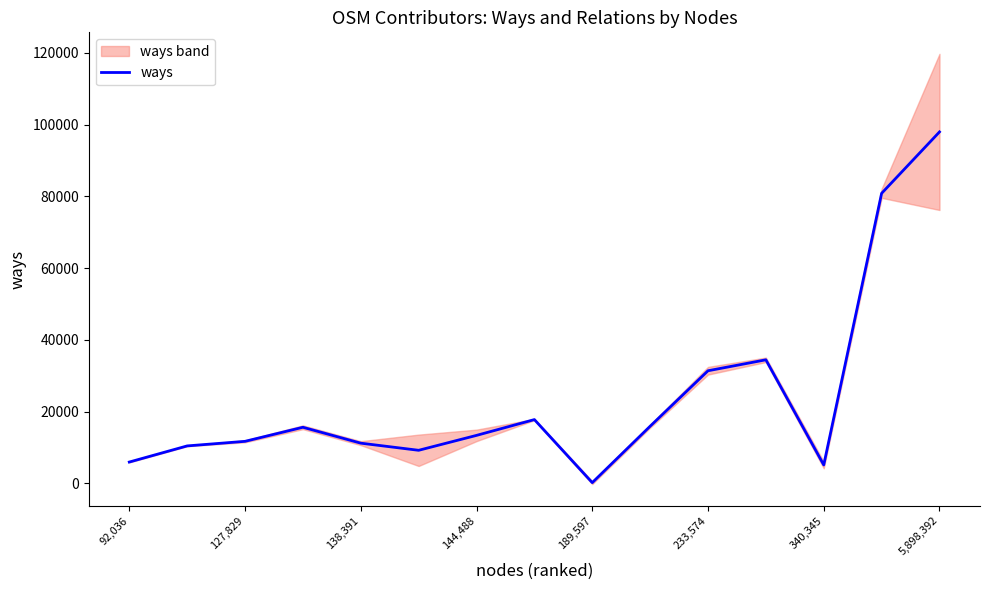

Is it true that the value at 5,898,392 is 97945?

True